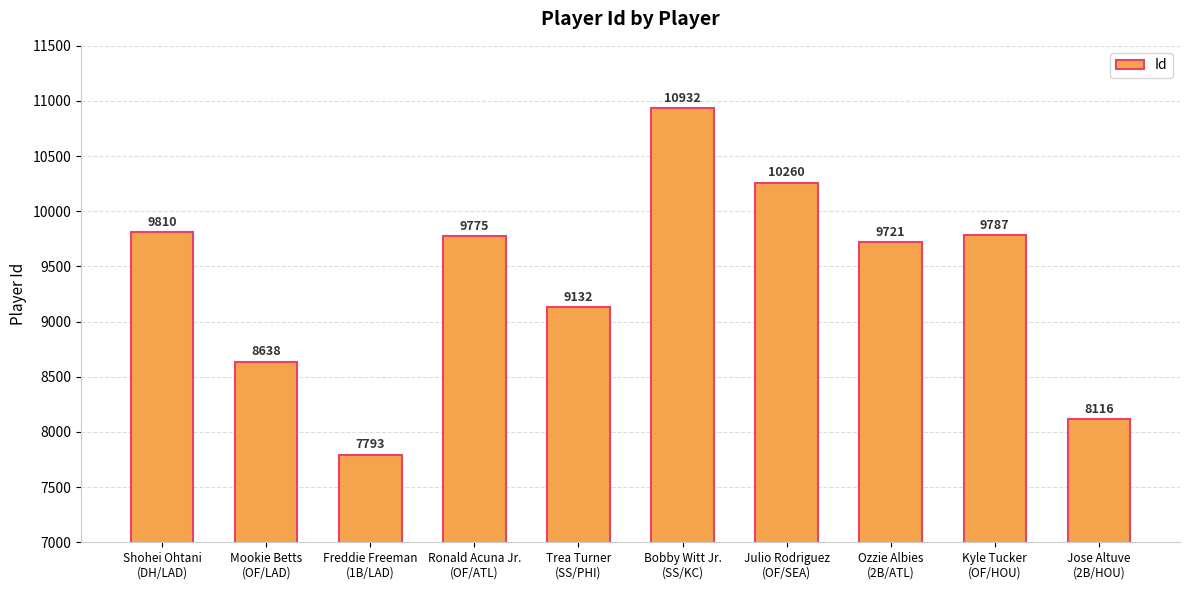

Rank the categories by value from highest to lowest.

Bobby Witt Jr.
(SS/KC), Julio Rodriguez
(OF/SEA), Shohei Ohtani
(DH/LAD), Kyle Tucker
(OF/HOU), Ronald Acuna Jr.
(OF/ATL), Ozzie Albies
(2B/ATL), Trea Turner
(SS/PHI), Mookie Betts
(OF/LAD), Jose Altuve
(2B/HOU), Freddie Freeman
(1B/LAD)